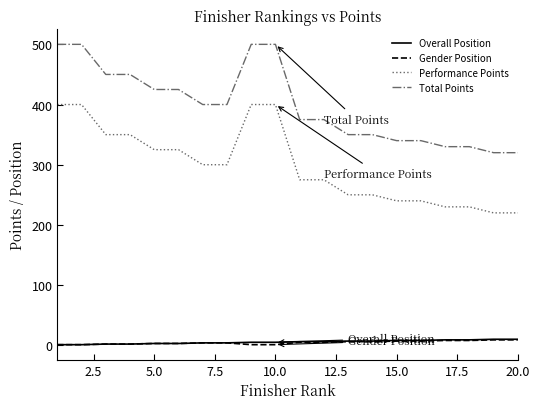

What is the greatest value displayed?

500